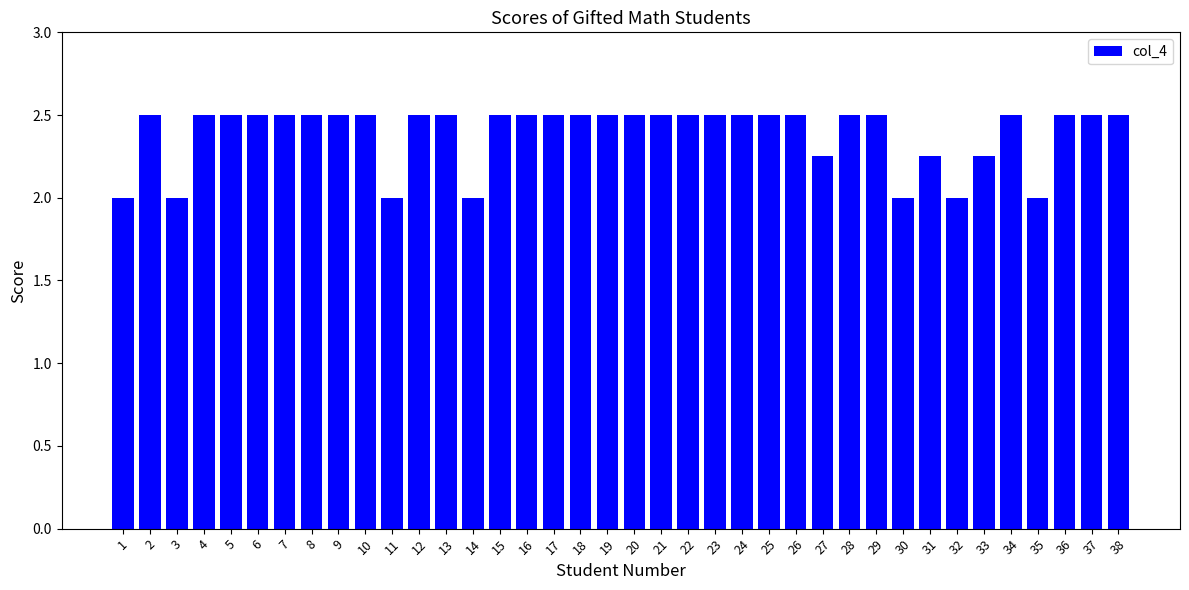

What is the maximum value shown in the chart?

2.5